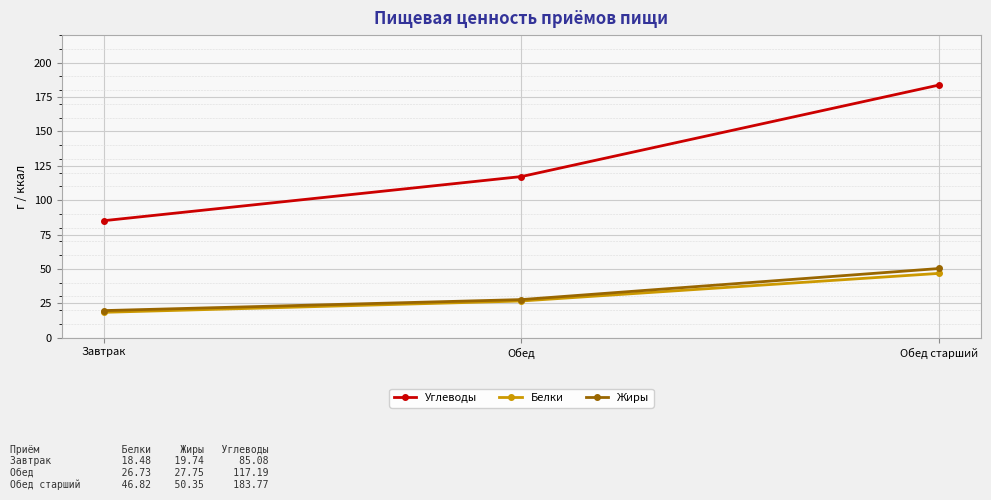

What is the label of the 1st point from the right?

Обед старший